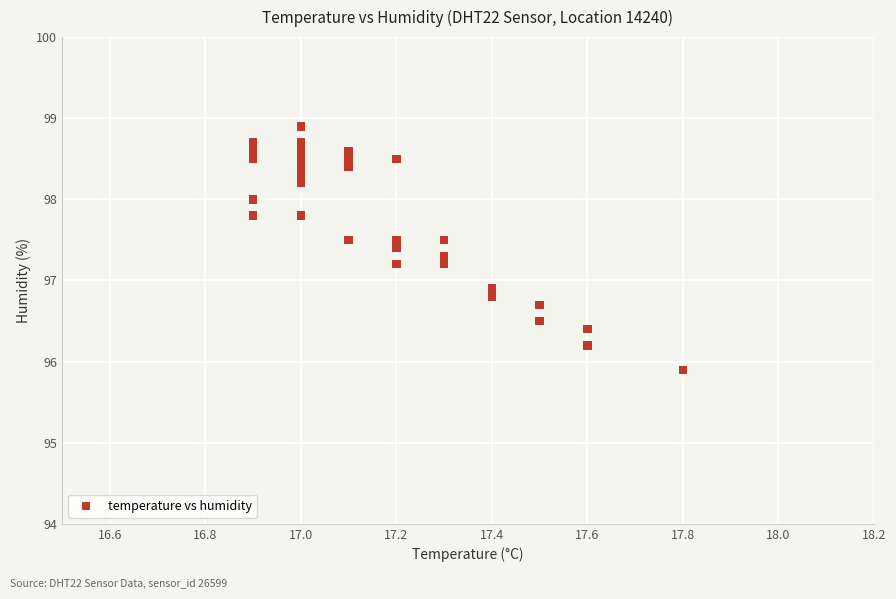

What Y value in the scatter plot is closest to 97?

96.9